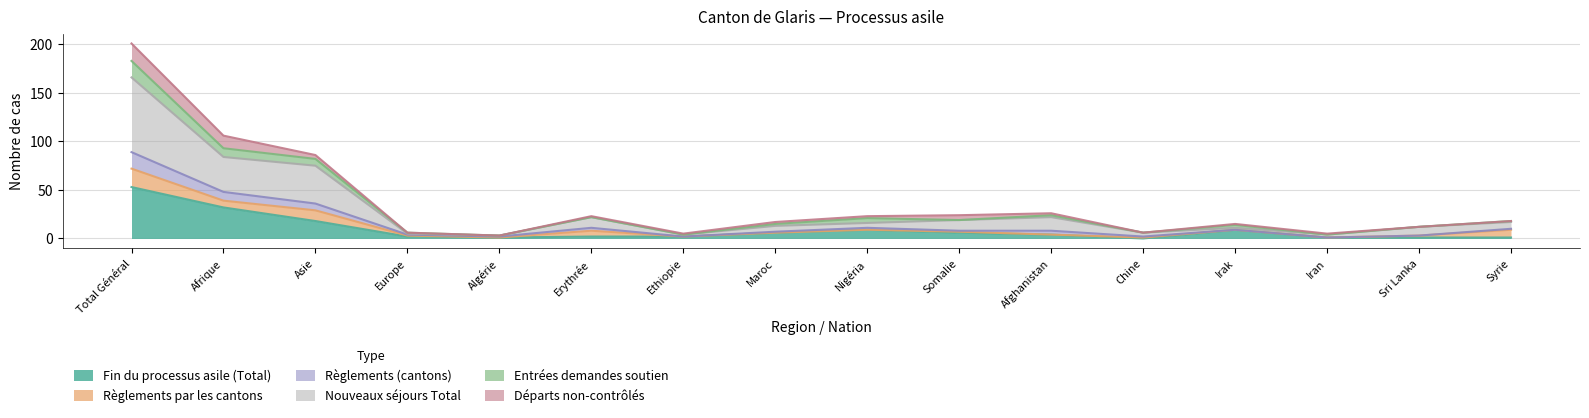

In Règlements (cantons), how many points are lower than both neighbors (excluding endpoints)?

4